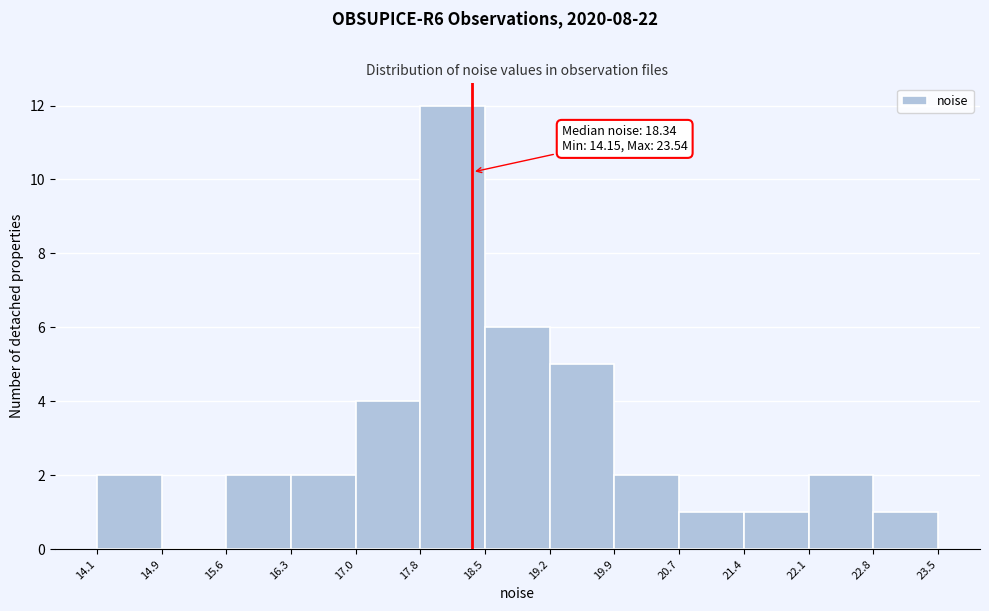

Which range on the x-axis has the tallest bar?

17.8 to 18.5